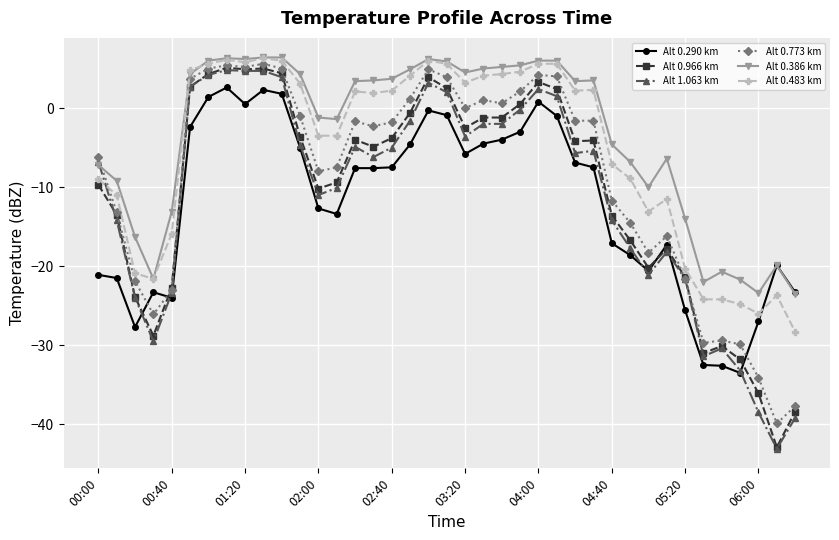

What is the maximum value for Alt 0.483 km?

6.3